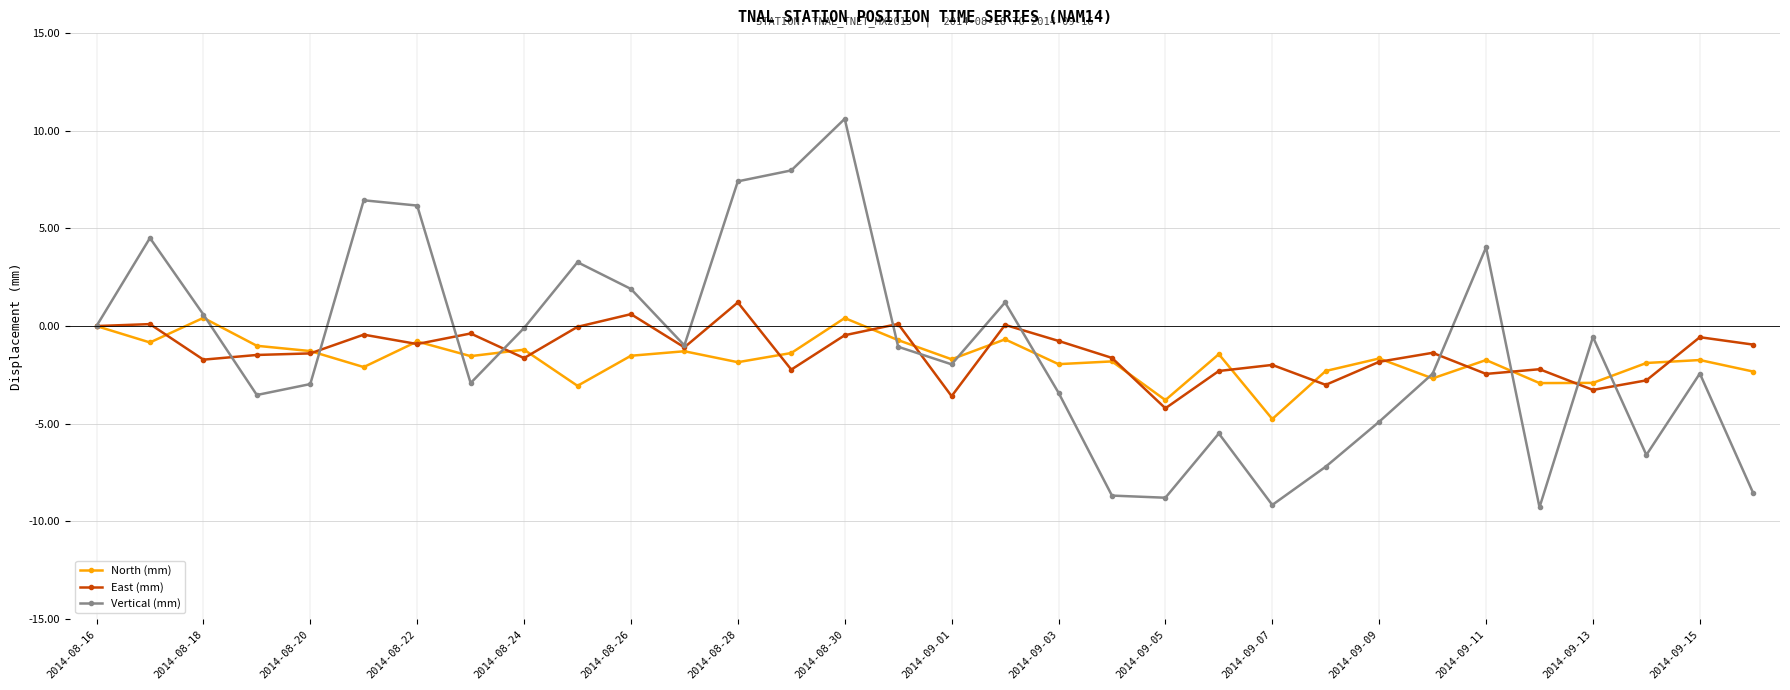

What is the minimum value for Vertical (mm)?

-9.3